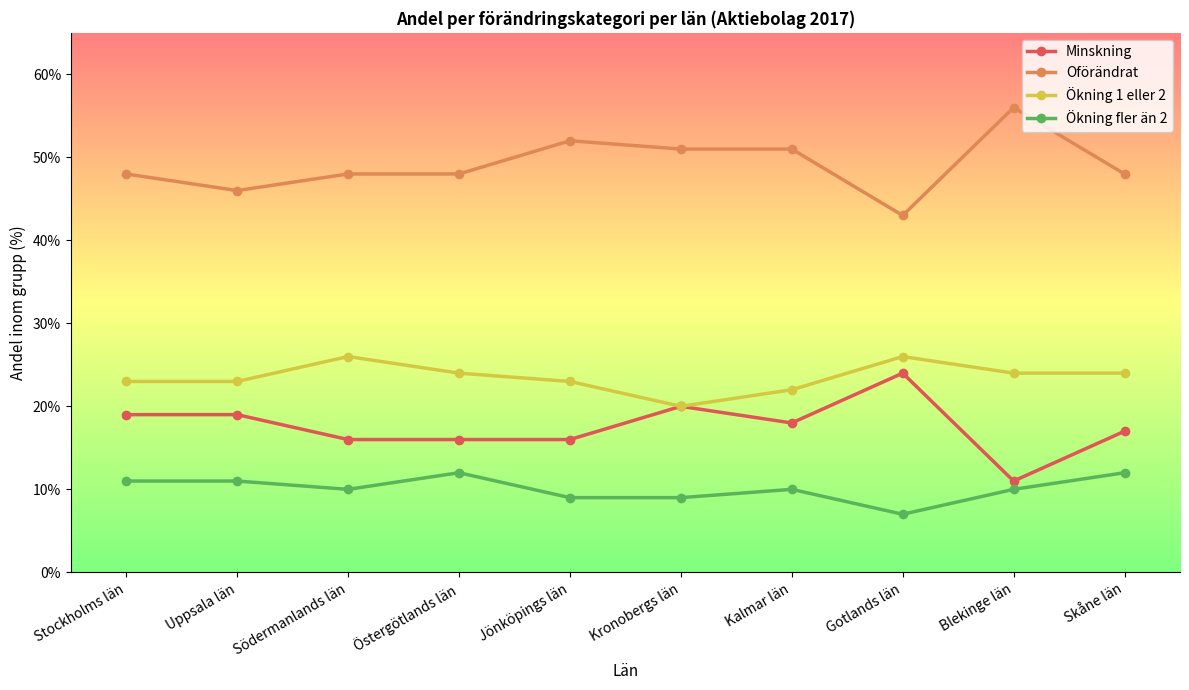

Reading left to right, what are all the values shown in this chart?

Minskning: Stockholms län=19	Uppsala län=19	Södermanlands län=16	Östergötlands län=16	Jönköpings län=16	Kronobergs län=20	Kalmar län=18	Gotlands län=24	Blekinge län=11	Skåne län=17
Oförändrat: Stockholms län=48	Uppsala län=46	Södermanlands län=48	Östergötlands län=48	Jönköpings län=52	Kronobergs län=51	Kalmar län=51	Gotlands län=43	Blekinge län=56	Skåne län=48
Ökning 1 eller 2: Stockholms län=23	Uppsala län=23	Södermanlands län=26	Östergötlands län=24	Jönköpings län=23	Kronobergs län=20	Kalmar län=22	Gotlands län=26	Blekinge län=24	Skåne län=24
Ökning fler än 2: Stockholms län=11	Uppsala län=11	Södermanlands län=10	Östergötlands län=12	Jönköpings län=9	Kronobergs län=9	Kalmar län=10	Gotlands län=7	Blekinge län=10	Skåne län=12